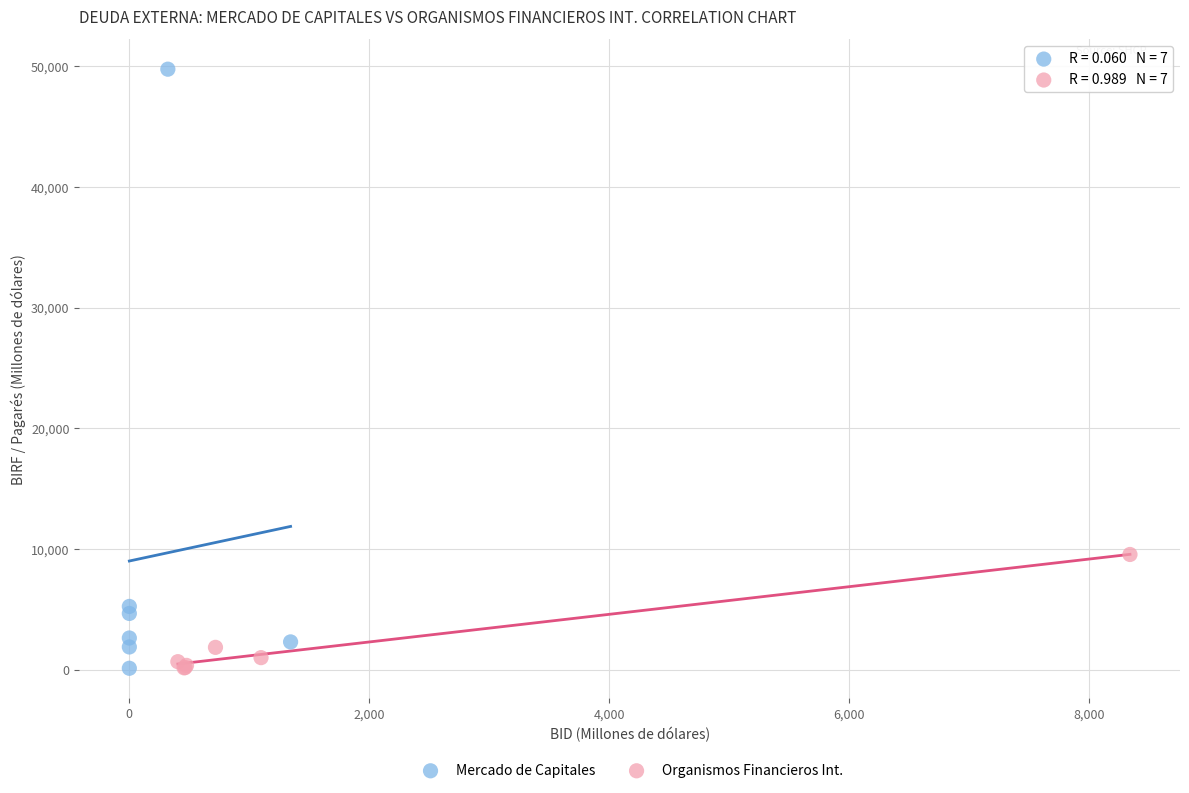

What are all the series names shown in the legend?

Mercado de Capitales, Organismos Financieros Int.